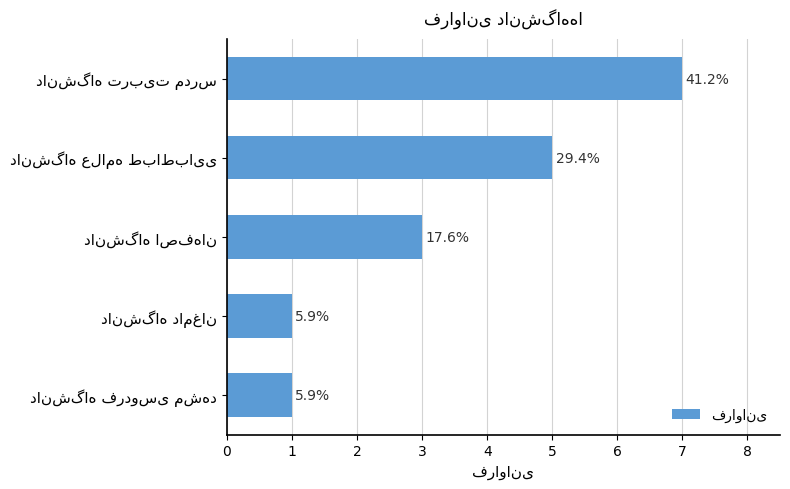

Count the values in the range 1 to 5.

4